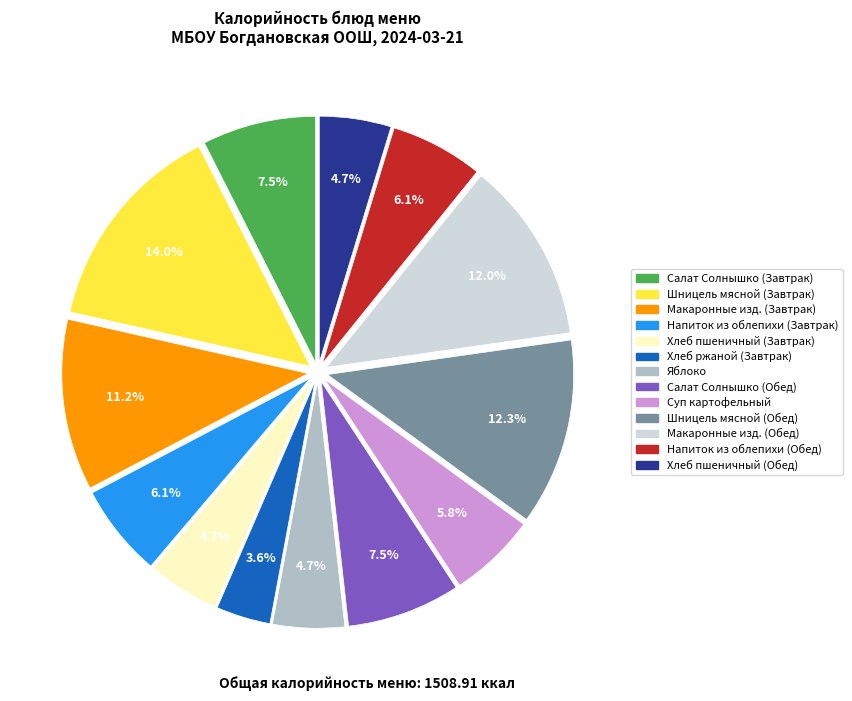

Which has a higher value, Макаронные изд. (Завтрак) or Макаронные изд. (Обед)?

Макаронные изд. (Обед)